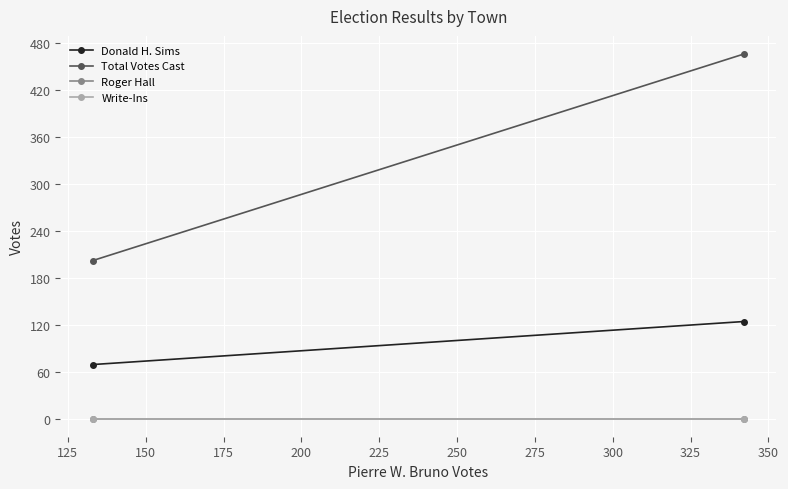

The value of Donald H. Sims at 100 is 99. True or false?

False